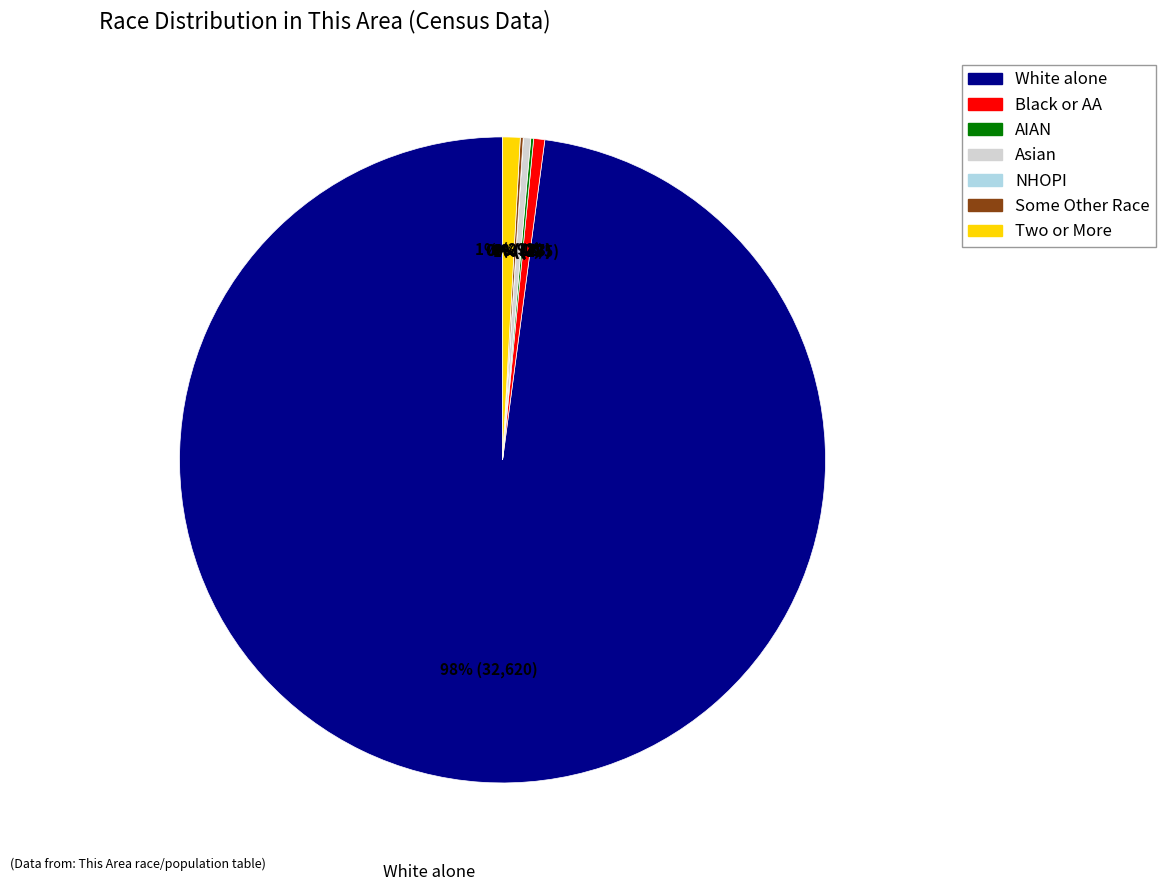

To the nearest percent, what is the average slice percentage?

14%